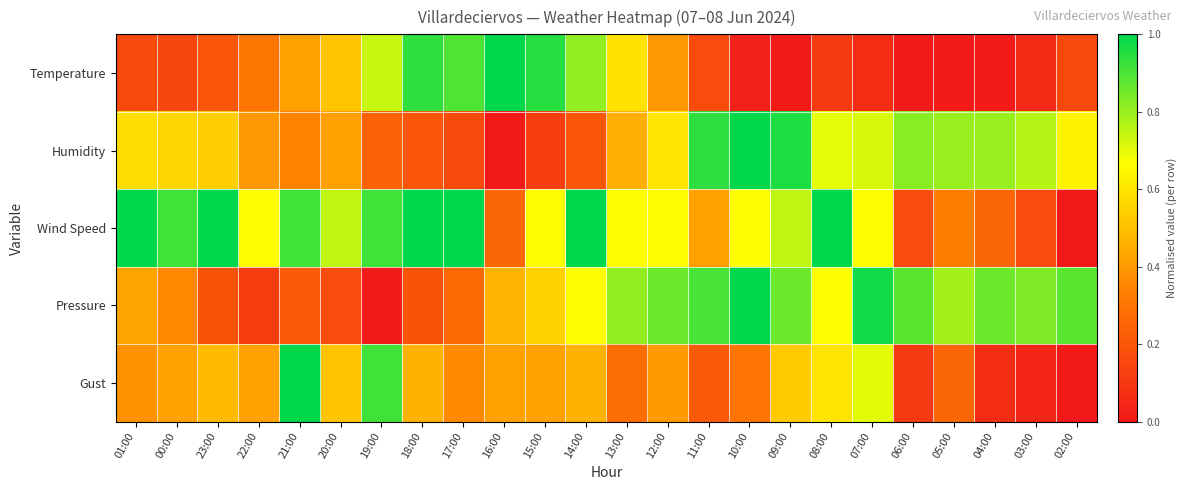

Reading left to right, transcribe all the data shown in this chart.

Temperature: 01:00=0.2	00:00=0.1	23:00=0.2	22:00=0.3	21:00=0.4	20:00=0.5	19:00=0.7	18:00=0.9	17:00=0.9	16:00=1.0	15:00=0.9	14:00=0.8	13:00=0.6	12:00=0.4	11:00=0.2	10:00=0.0	09:00=0.0	08:00=0.1	07:00=0.1	06:00=0.0	05:00=0.0	04:00=0.0	03:00=0.1	02:00=0.2
Humidity: 01:00=0.6	00:00=0.6	23:00=0.5	22:00=0.4	21:00=0.3	20:00=0.4	19:00=0.2	18:00=0.2	17:00=0.2	16:00=0.0	15:00=0.1	14:00=0.2	13:00=0.5	12:00=0.6	11:00=0.9	10:00=1.0	09:00=1.0	08:00=0.7	07:00=0.7	06:00=0.8	05:00=0.8	04:00=0.8	03:00=0.8	02:00=0.6
Wind Speed: 01:00=1.0	00:00=0.9	23:00=1.0	22:00=0.7	21:00=0.9	20:00=0.8	19:00=0.9	18:00=1.0	17:00=1.0	16:00=0.2	15:00=0.7	14:00=1.0	13:00=0.7	12:00=0.7	11:00=0.4	10:00=0.7	09:00=0.8	08:00=1.0	07:00=0.7	06:00=0.2	05:00=0.3	04:00=0.2	03:00=0.2	02:00=0.0
Pressure: 01:00=0.4	00:00=0.4	23:00=0.2	22:00=0.1	21:00=0.2	20:00=0.2	19:00=0.0	18:00=0.2	17:00=0.3	16:00=0.5	15:00=0.5	14:00=0.7	13:00=0.8	12:00=0.9	11:00=0.9	10:00=1.0	09:00=0.9	08:00=0.7	07:00=1.0	06:00=0.9	05:00=0.8	04:00=0.9	03:00=0.8	02:00=0.9
Gust: 01:00=0.4	00:00=0.4	23:00=0.5	22:00=0.4	21:00=1.0	20:00=0.5	19:00=0.9	18:00=0.5	17:00=0.4	16:00=0.4	15:00=0.4	14:00=0.5	13:00=0.3	12:00=0.4	11:00=0.2	10:00=0.3	09:00=0.5	08:00=0.6	07:00=0.7	06:00=0.1	05:00=0.3	04:00=0.1	03:00=0.0	02:00=0.0